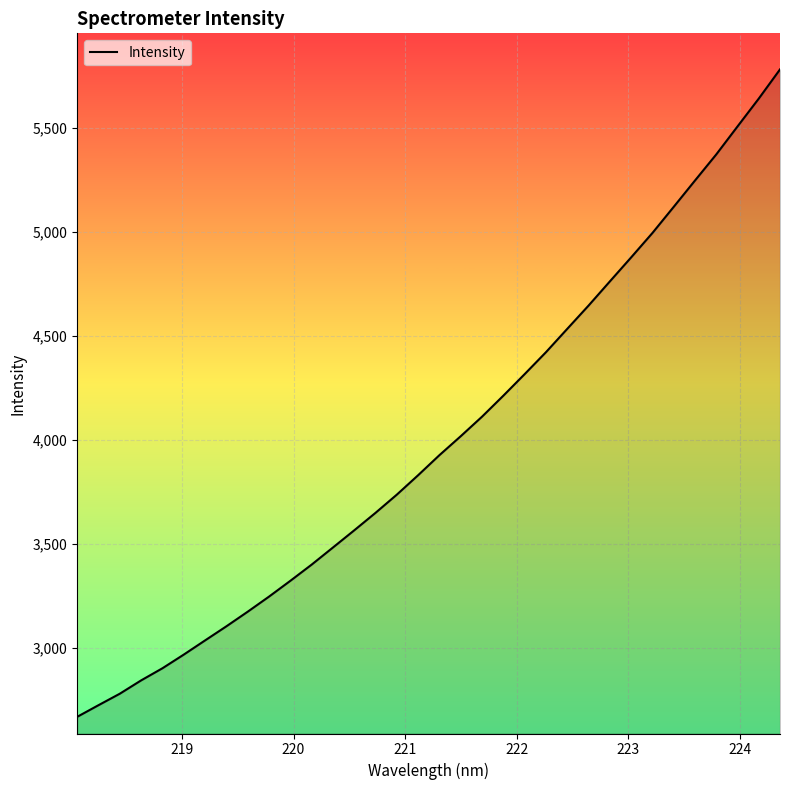

What is the average value?

3998.8